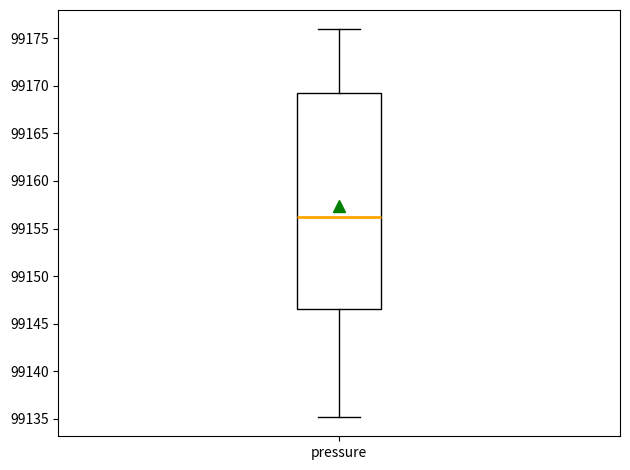

Transcribe this box plot: give where the median line is, the range the box spans, and where the two whiskers end, as read against the y-axis. The values are not printed on the chart, so give them approximately, as read against the axis.

median 99156.0, box 99146.5 to 99169.5, whiskers 99135.0 to 99176.0